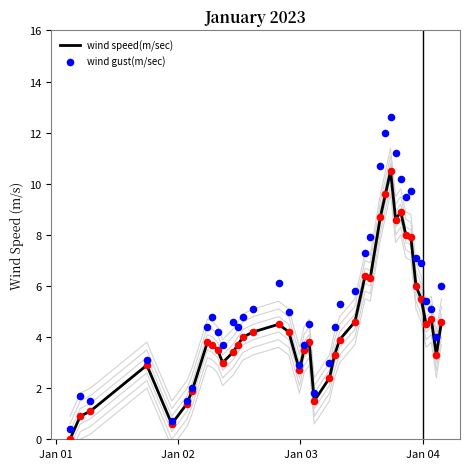

Which series has the largest Y range (max minus min)?

wind gust(m/sec)